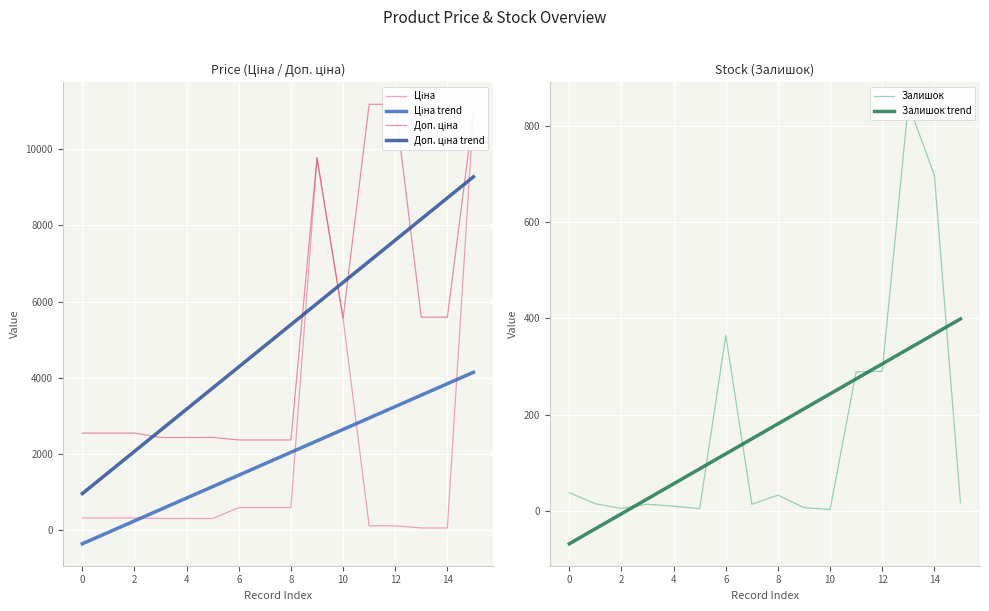

What is the maximum value for Залишок trend?

399.1